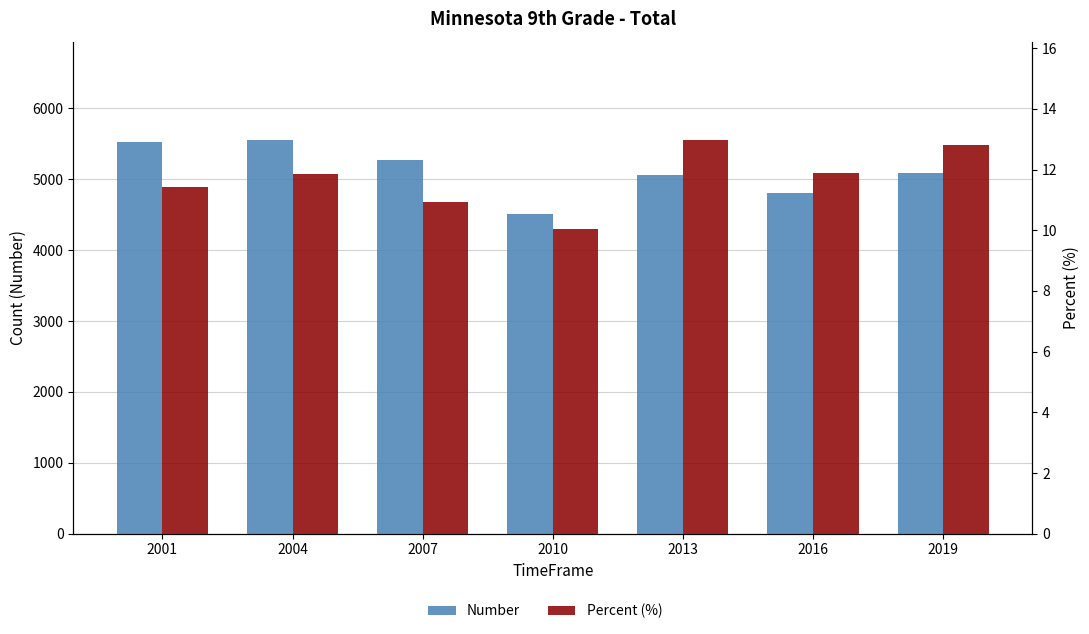

The Percent (%) series shows 11.9 at 2016. True or false?

True